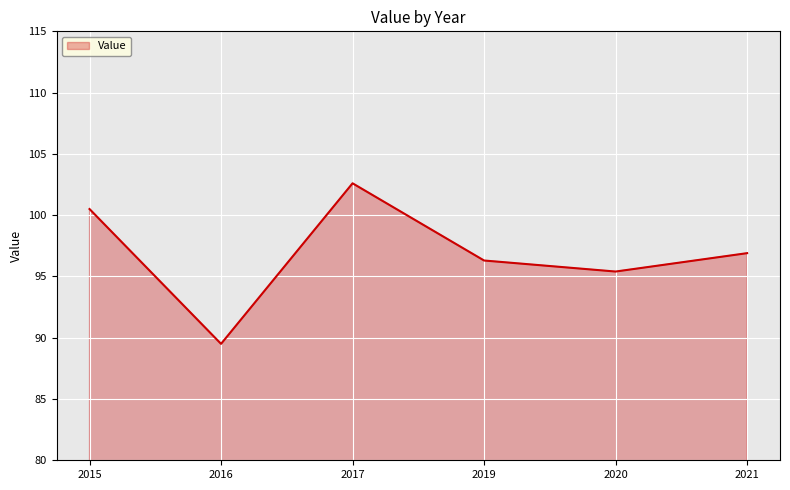

The chart shows a value of 102.6 at 2017. True or false?

True